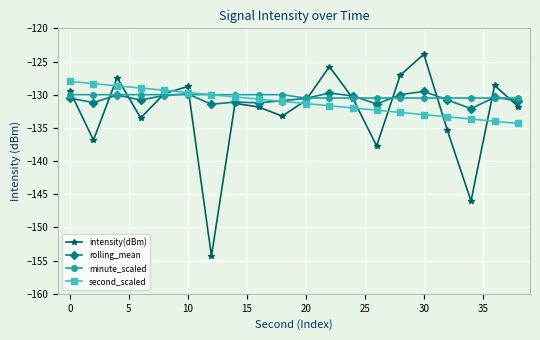

What is the minimum value for intensity(dBm)?

-154.3